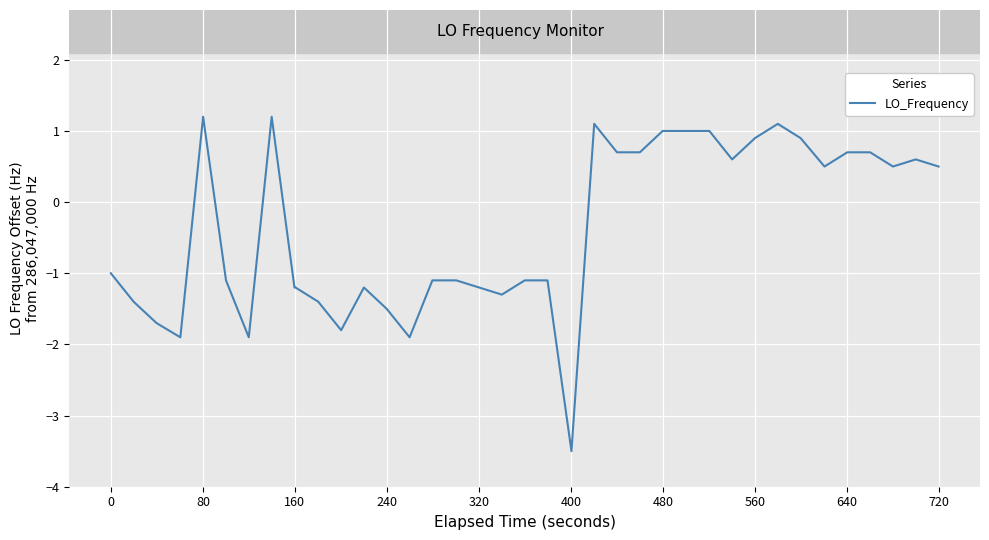

What is the maximum value shown in the chart?

1.2